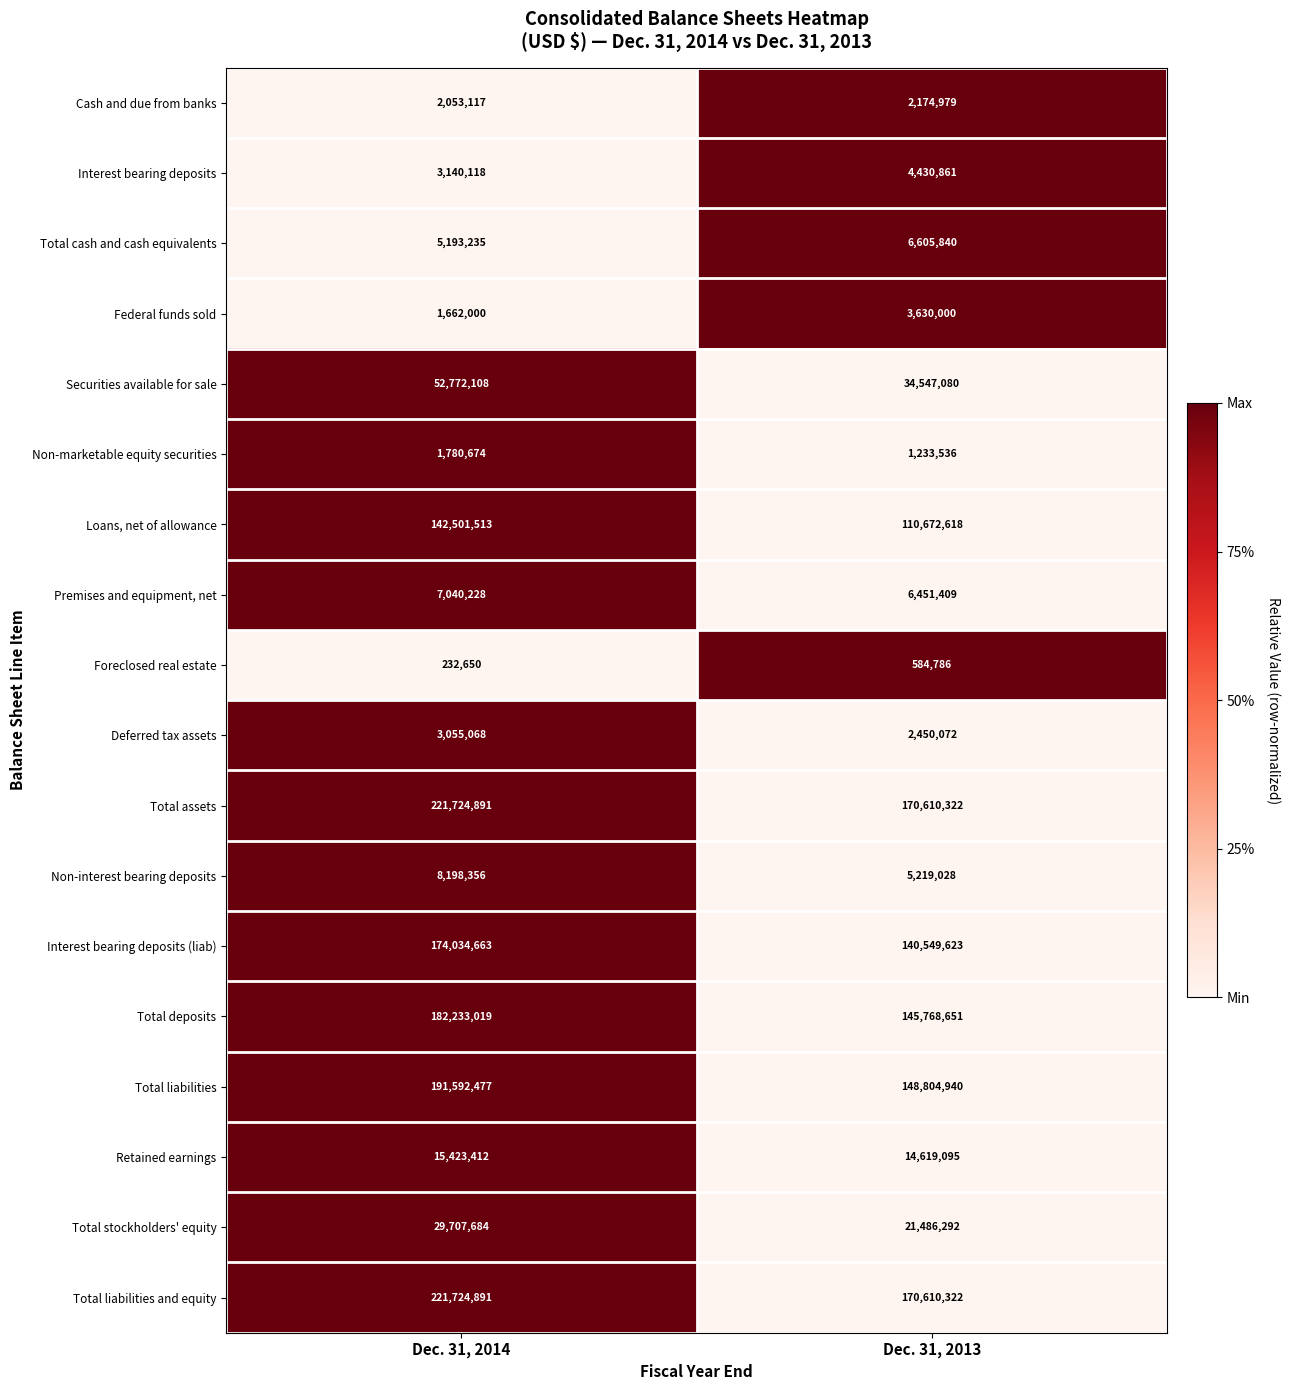

What is the total value across all series at Dec. 31, 2013?

990449454